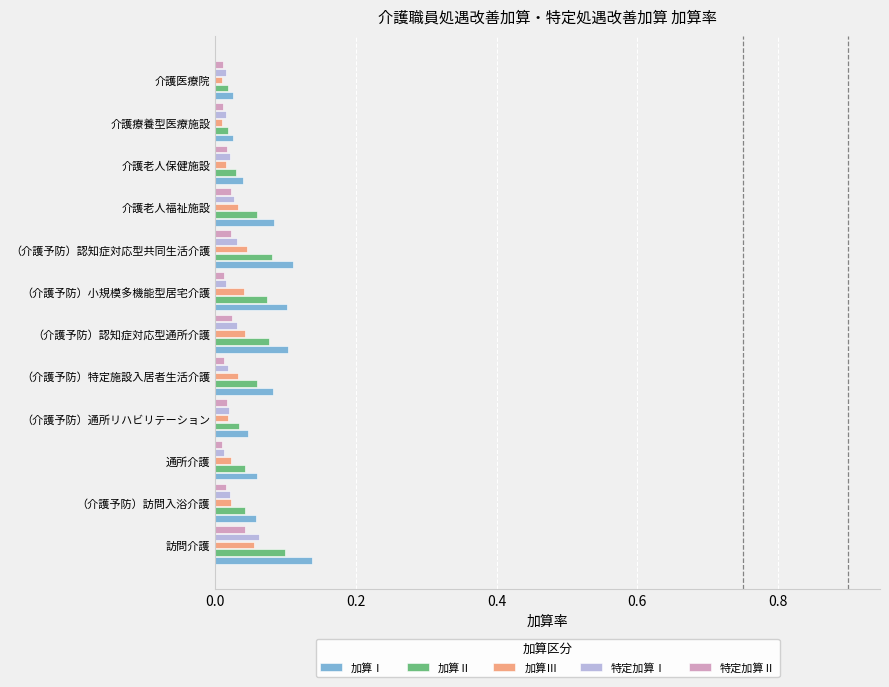

At which category does the chart reach its peak across all series?

訪問介護